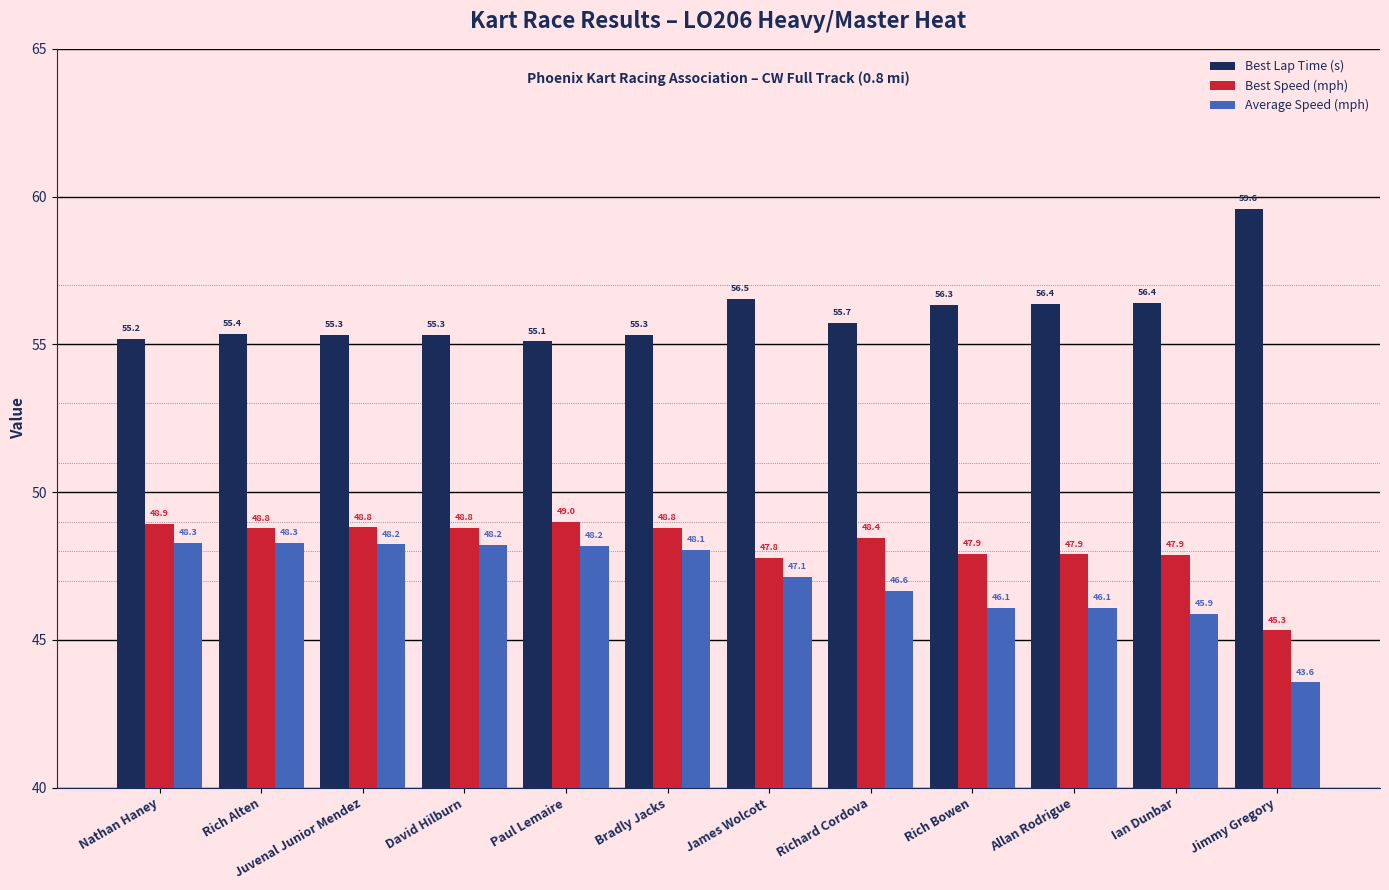

What is the sum of all Average Speed (mph) values?

564.7